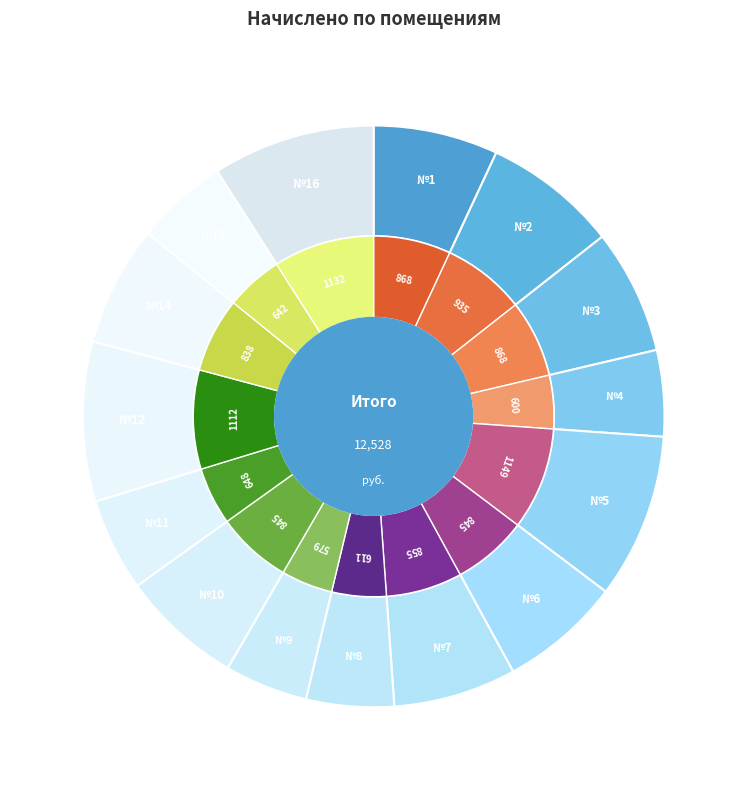

Does 4 account for over 50% of the chart?

No